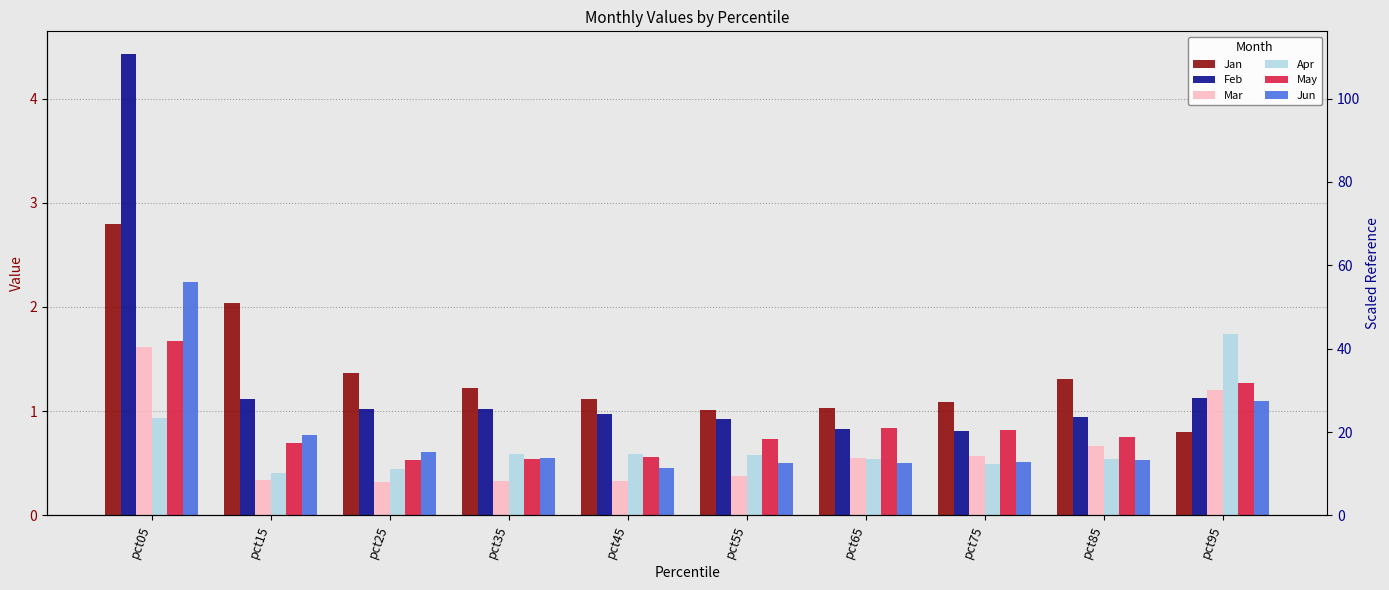

Between pct05 and pct65, which series saw the biggest shift?

Feb